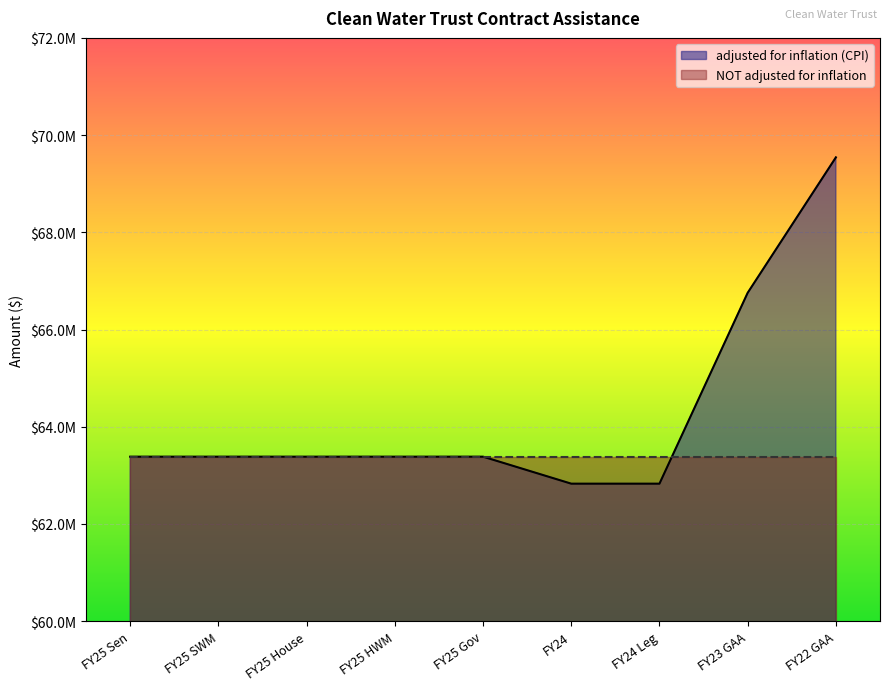

What is the difference between the maximum and minimum values?

6713743